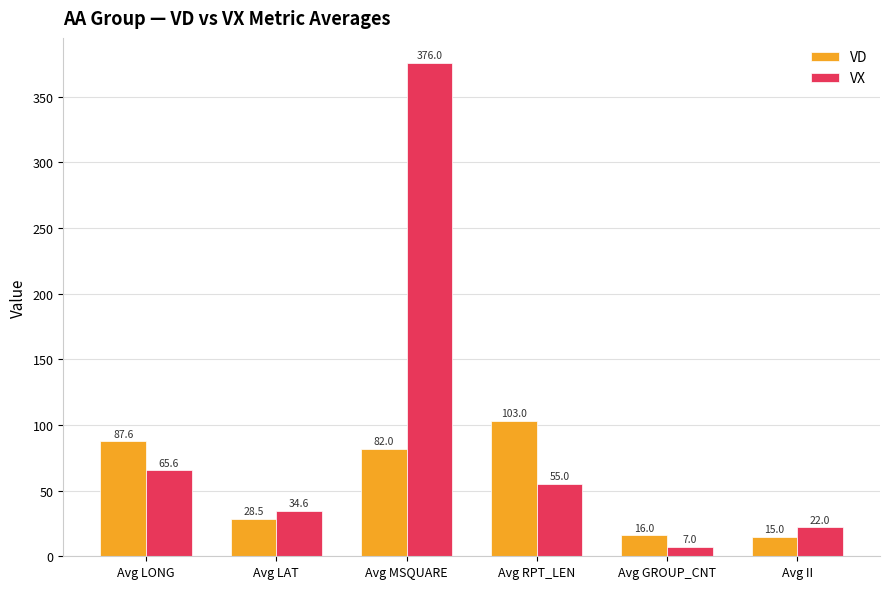

What position from the right is Avg LONG?

6